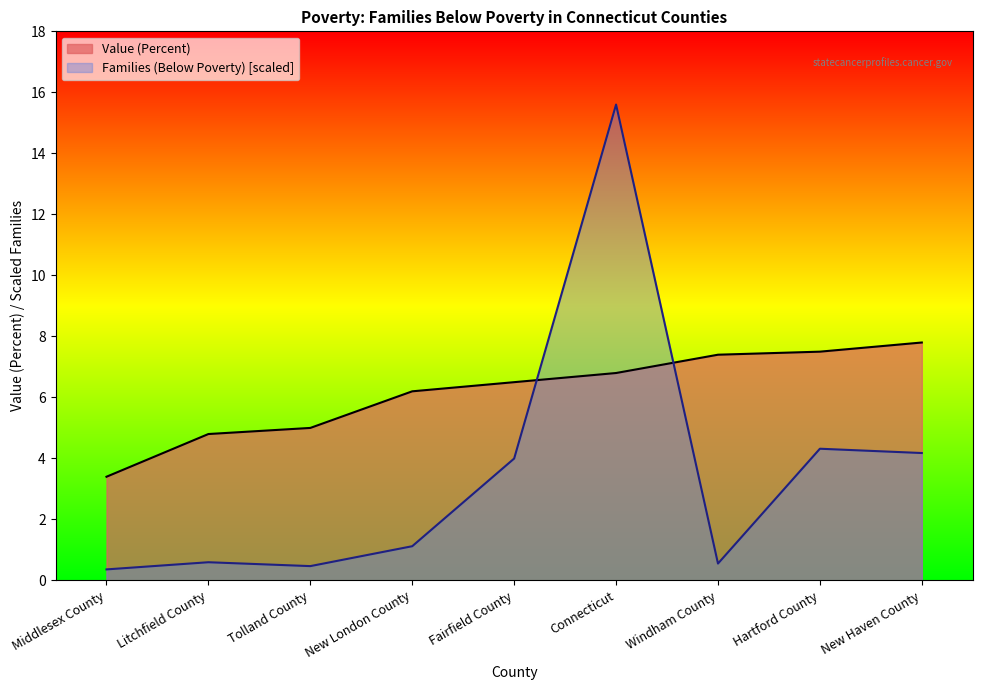

Rank the series at Middlesex County from highest to lowest value.

Value (Percent), Families (Below Poverty) [scaled]